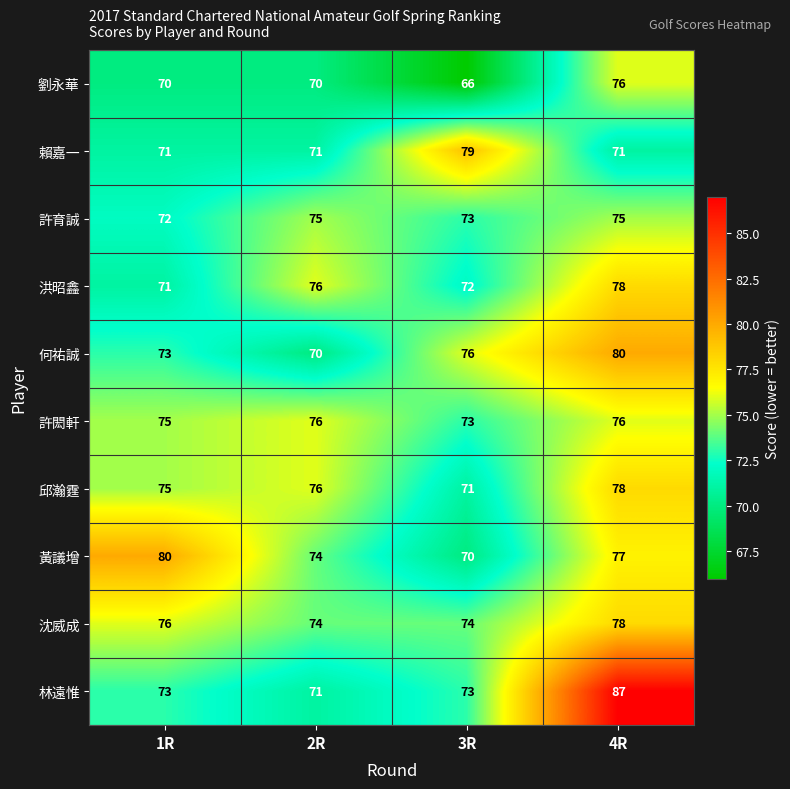

At which category is the sum across all series the highest?

4R